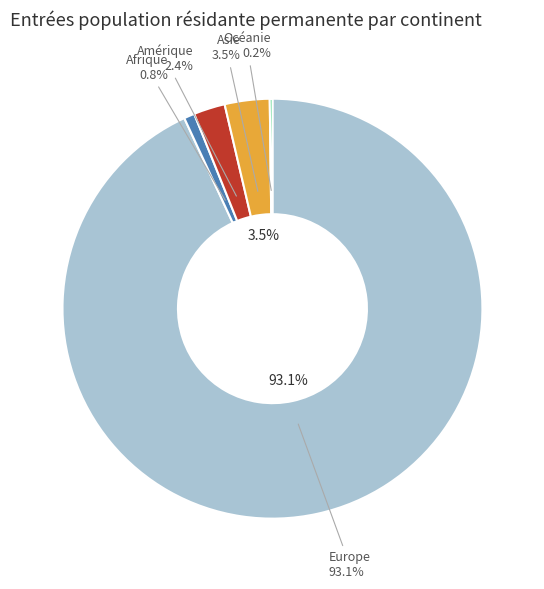

Count the number of slices in the pie.

5